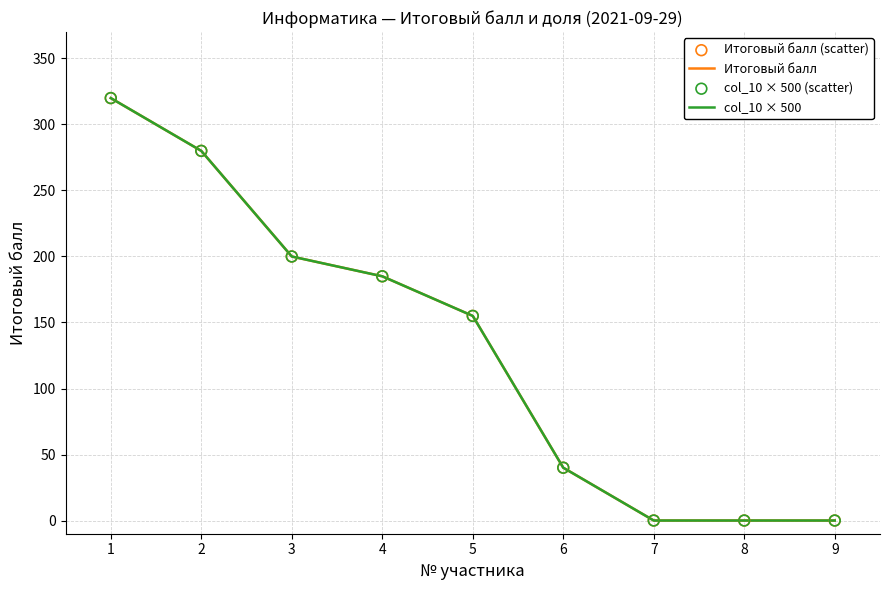

At which category is the sum across all series the highest?

1